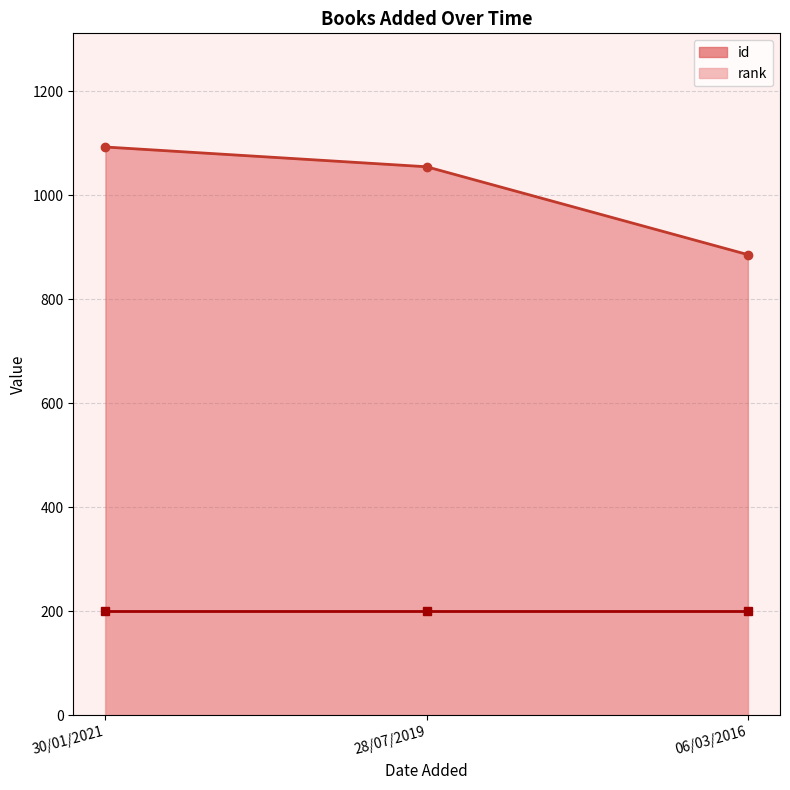

What is the average value?

1011